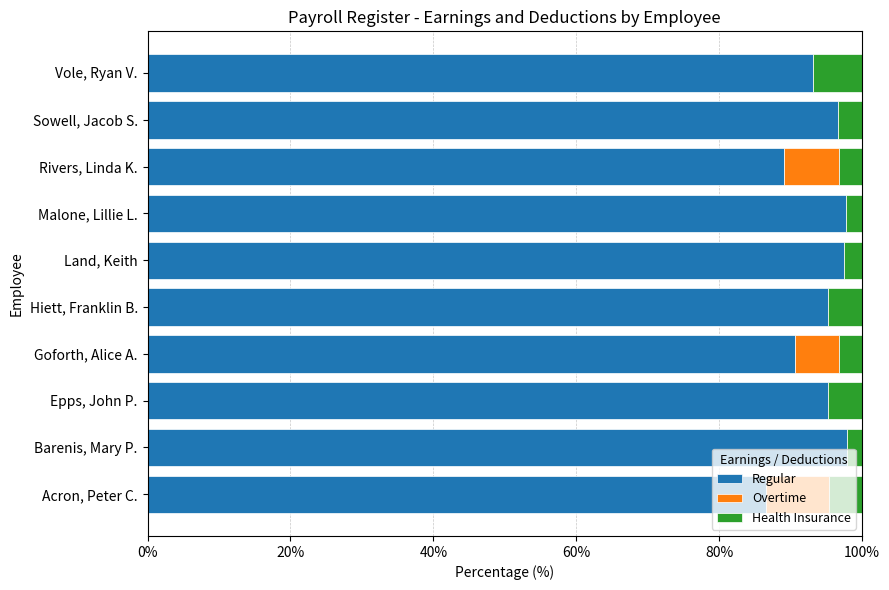

What is the sum of the Regular values at Epps, John P. and Sowell, Jacob S.?

191.9